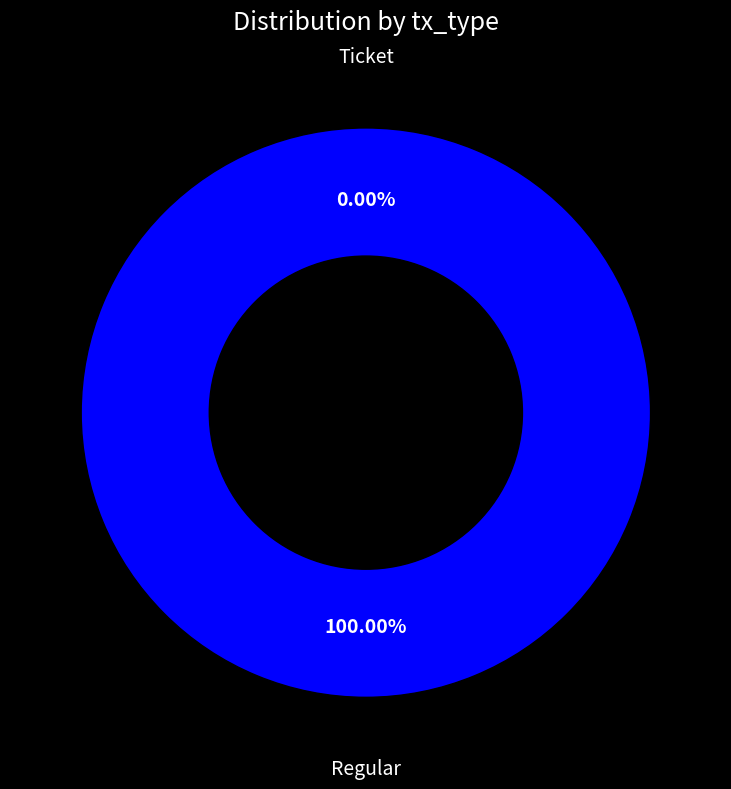

Count the number of slices in the pie.

2